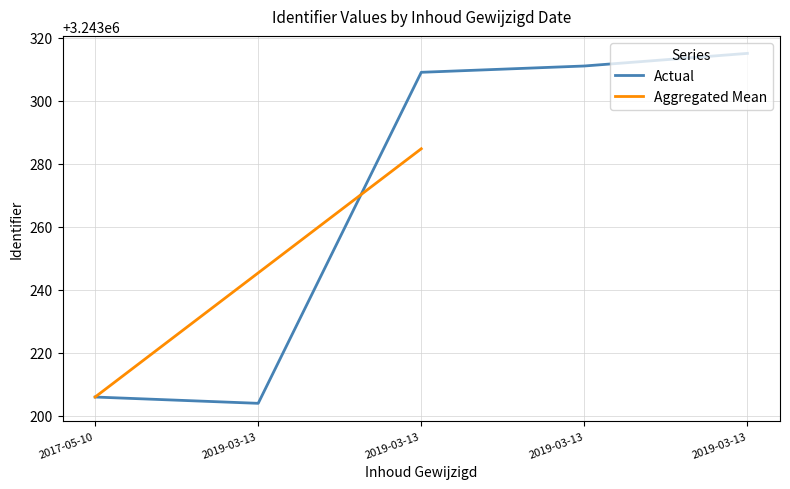

The chart shows a value of 996201 at 2019-03-13. True or false?

False